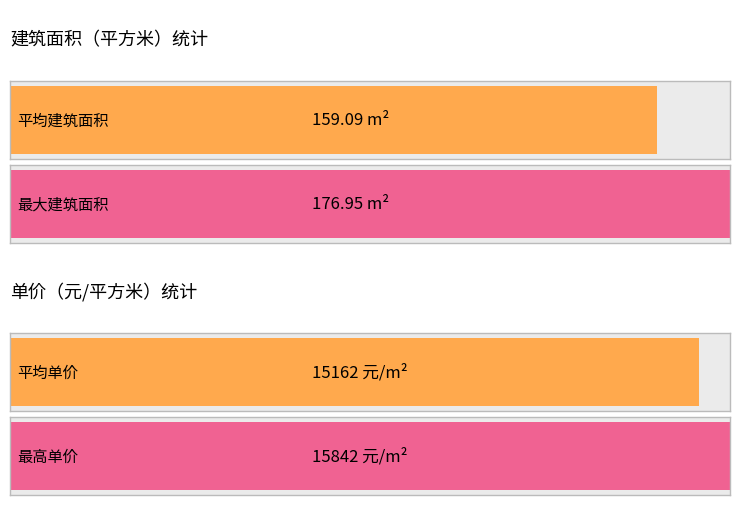

Which series has the largest total across all categories?

单价（元/平方米）